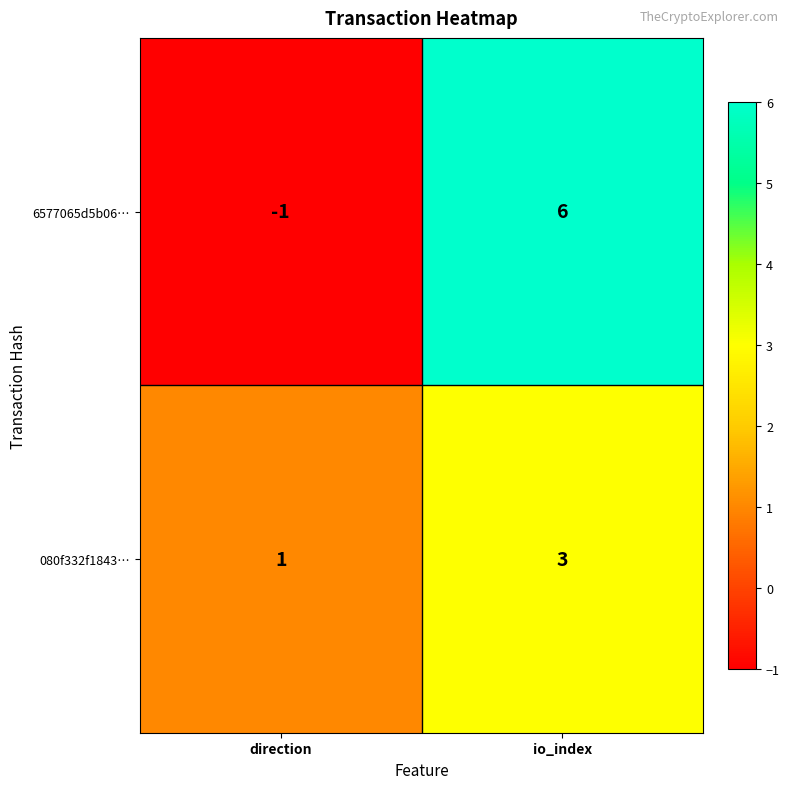

Where is 6577065d5b06… nearest to the value 2?

direction